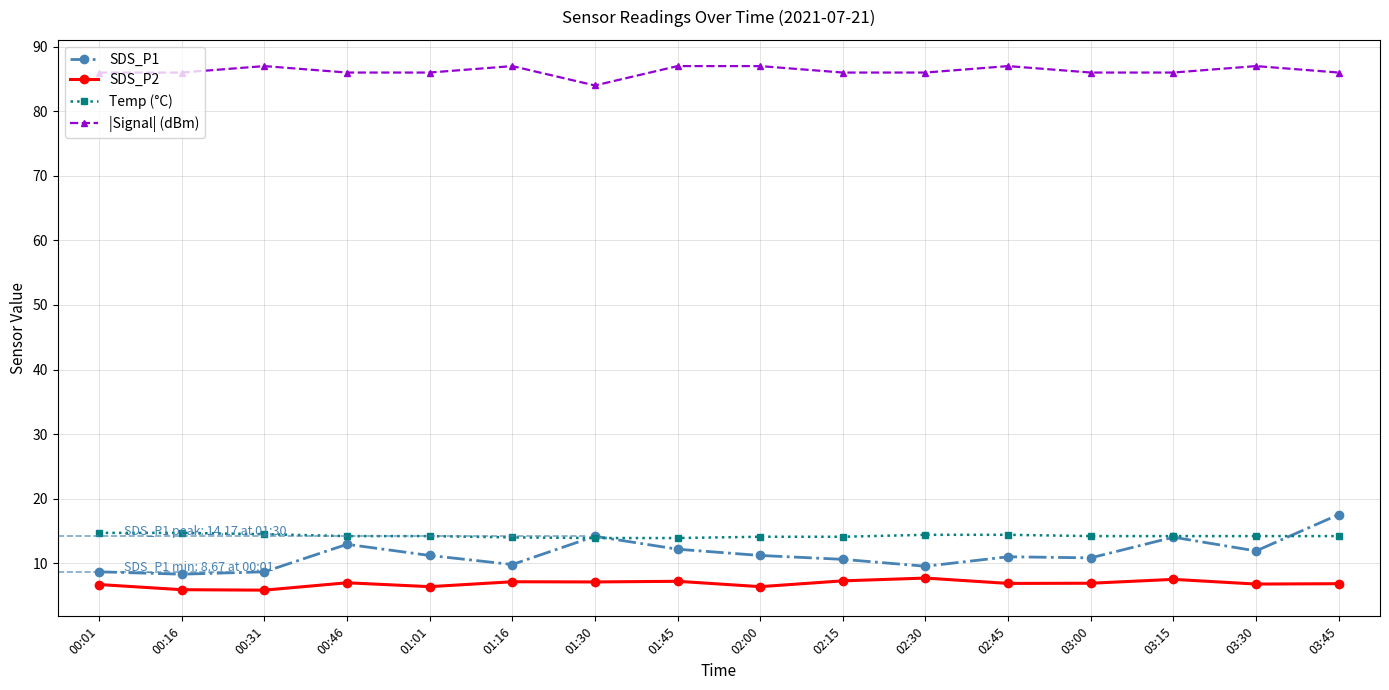

How many categories are shown in the chart?

16